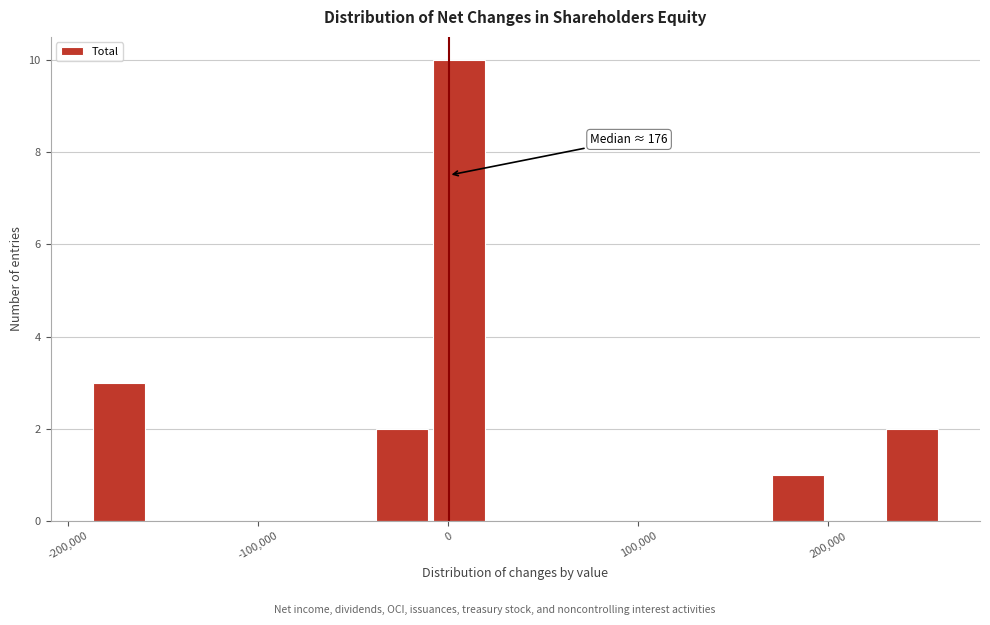

Around what value on the x-axis is the tallest bar? Give the approximate position of its centre, as read against the axis.

10000